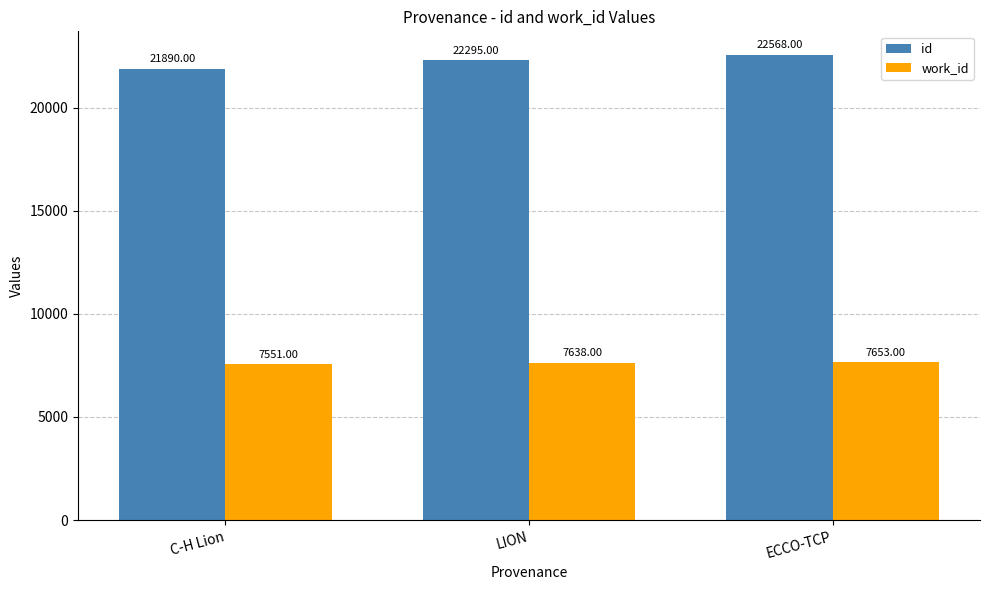

Is it true that id equals 22568 at ECCO-TCP?

True